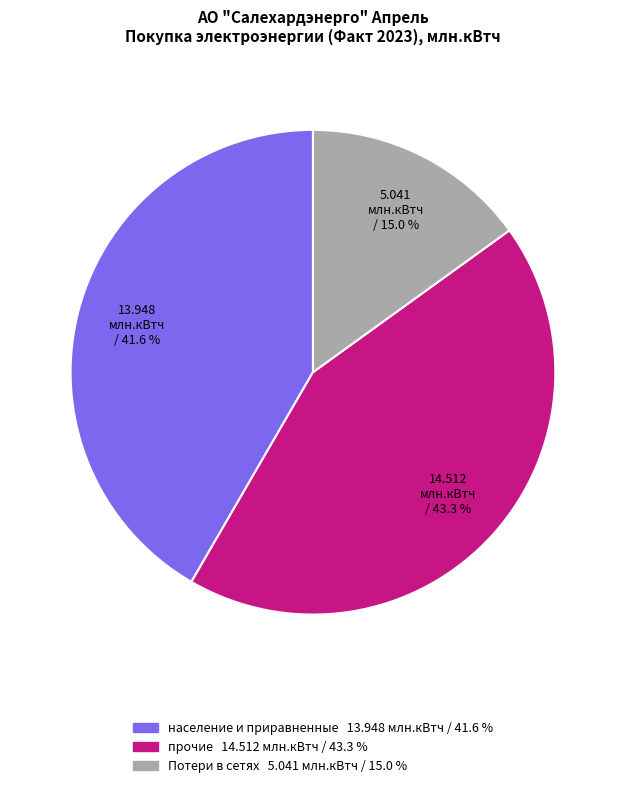

Count the number of slices in the pie.

3